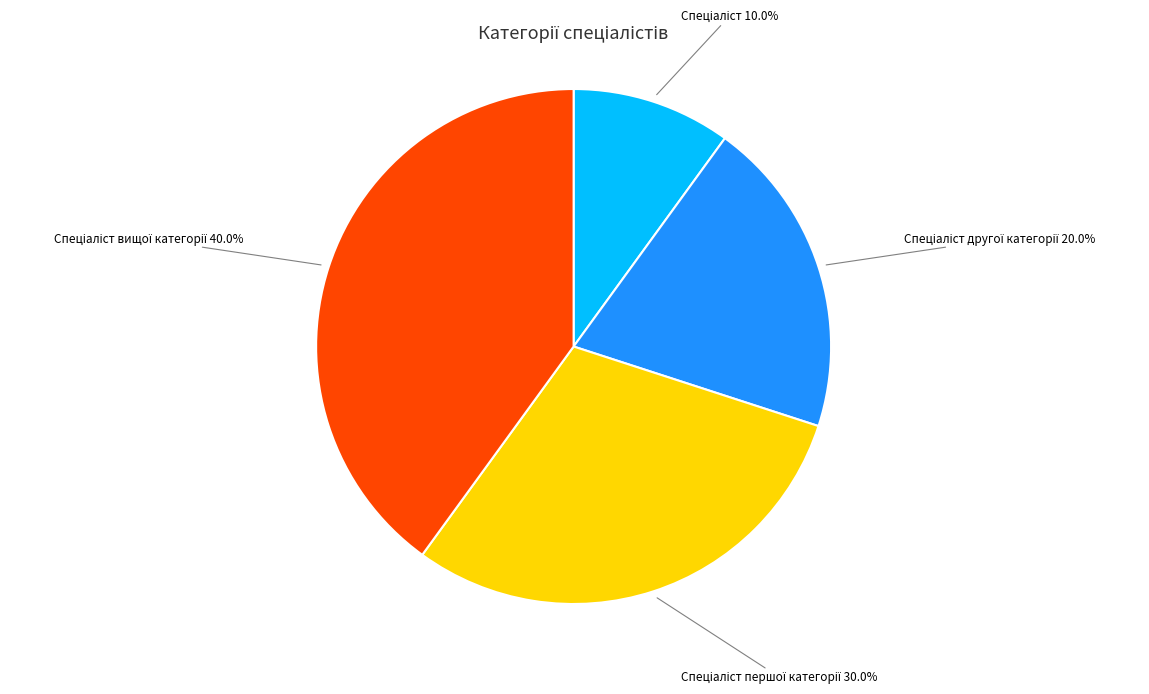

How many slices are in this pie chart?

4